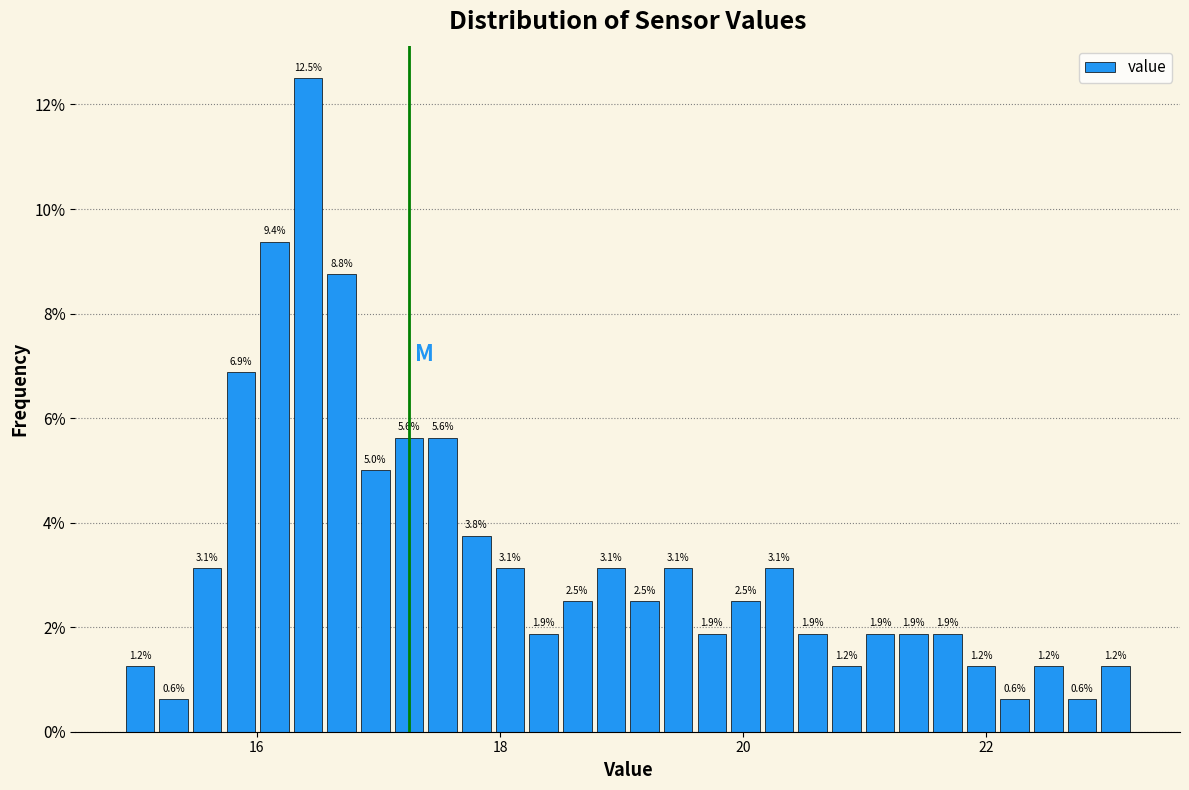

Read against the x-axis, roughly where is the centre of the tallest bar?

16.4